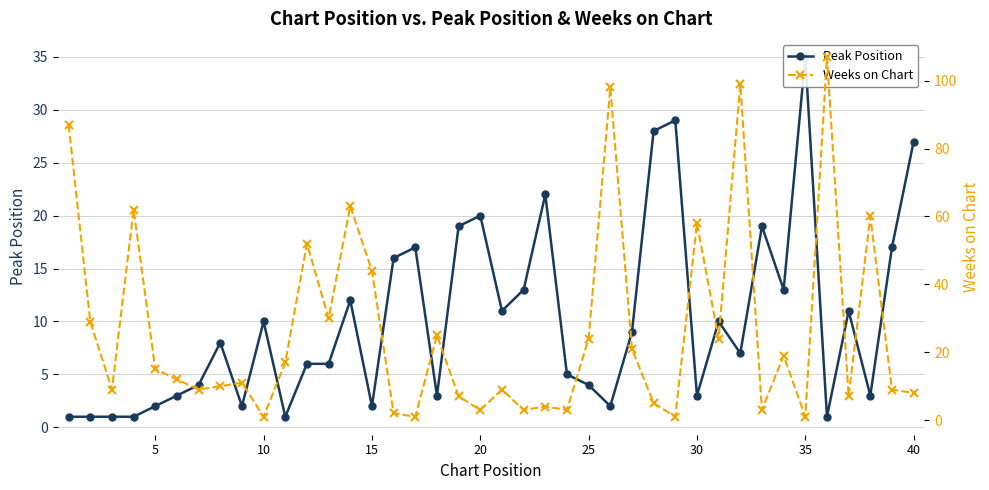

Does the chart have visible grid lines?

Yes